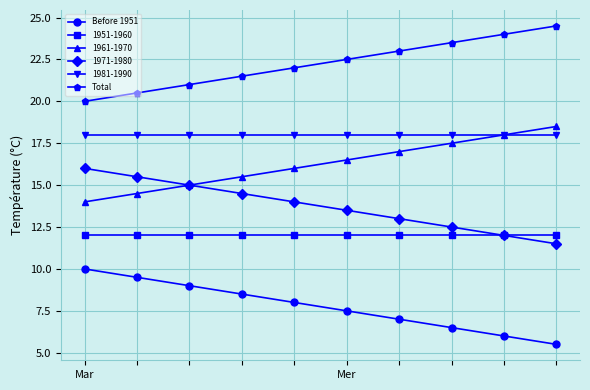

Which series has the largest total across all categories?

Total